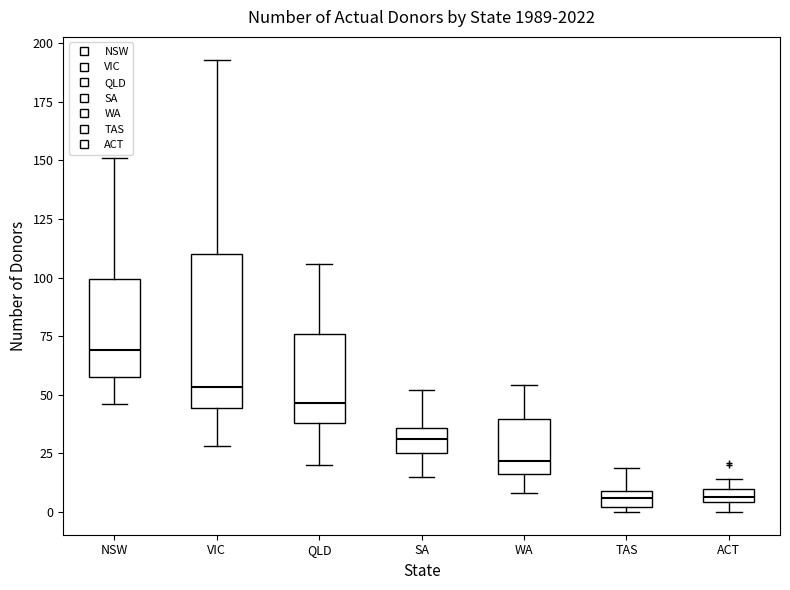

Where is the upper edge of the box for NSW on the y-axis? The values are not printed on the chart, so give them approximately, as read against the axis.

100